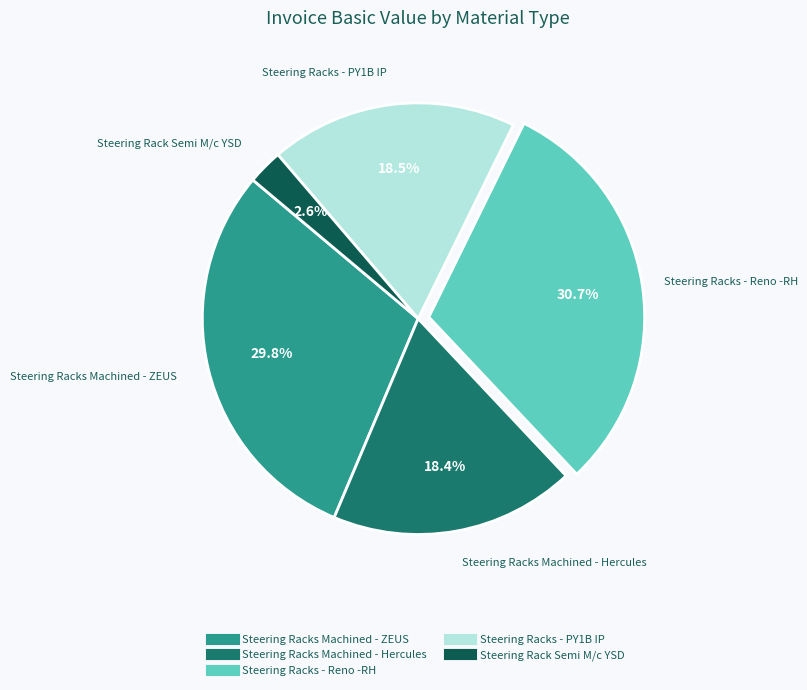

To the nearest percent, what is the average slice percentage?

20%